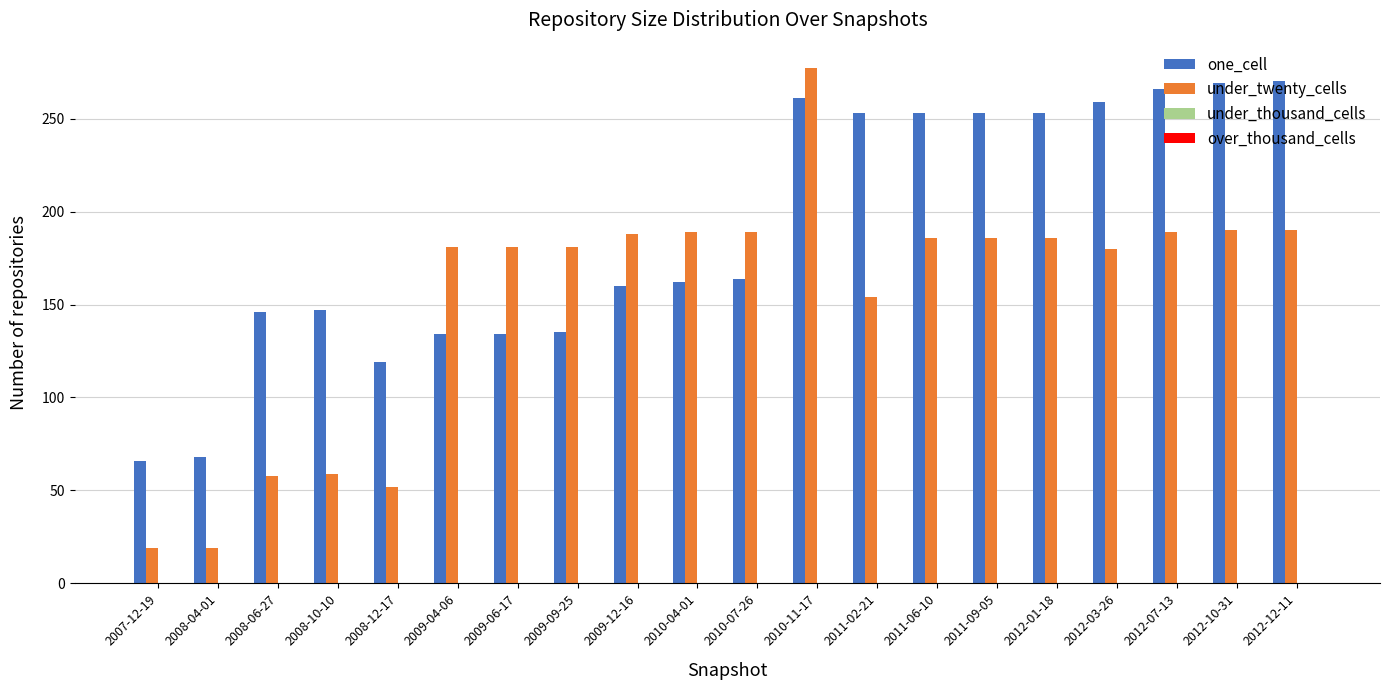

At how many categories does at least one series exceed 239?

9